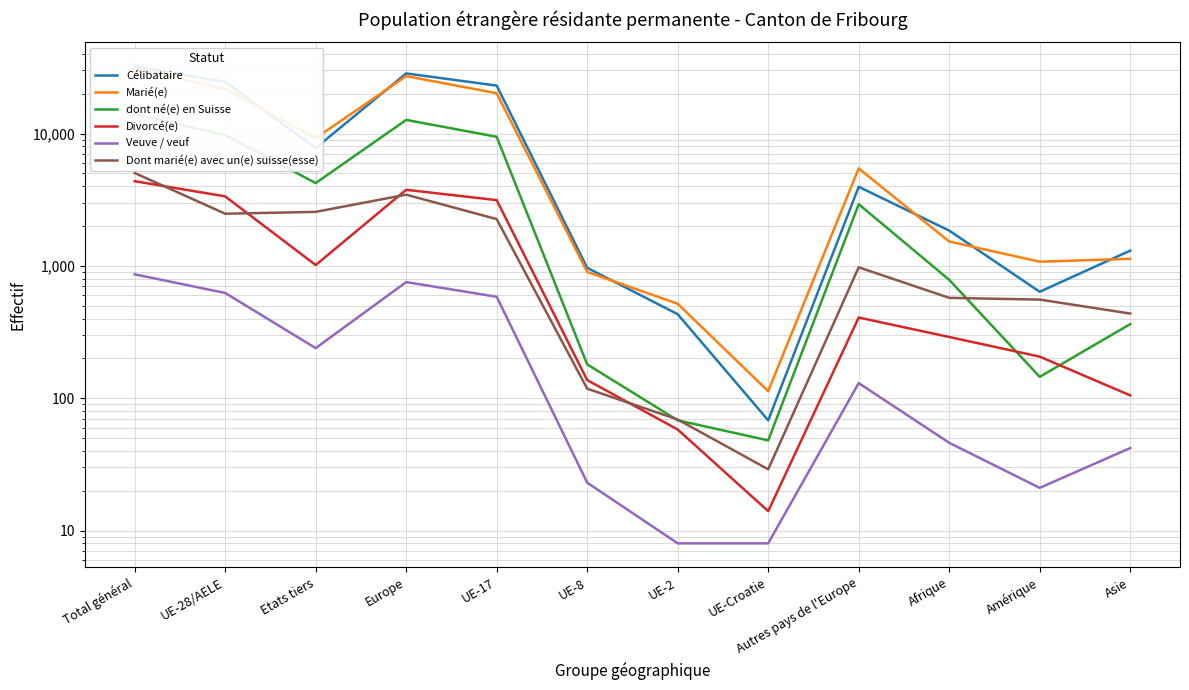

True or false: Veuve / veuf and Divorcé(e) cross at least once.

False